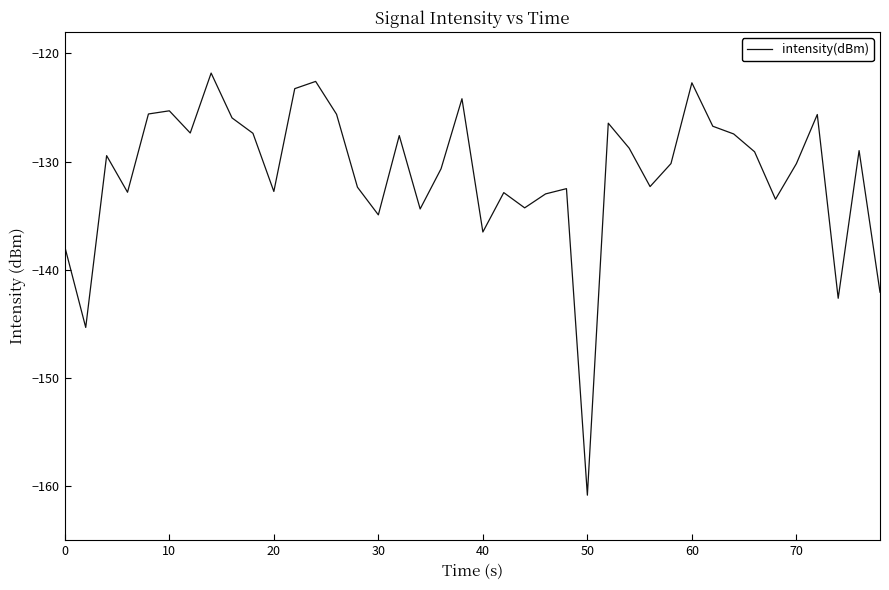

What is the minimum value shown in the chart?

-160.8